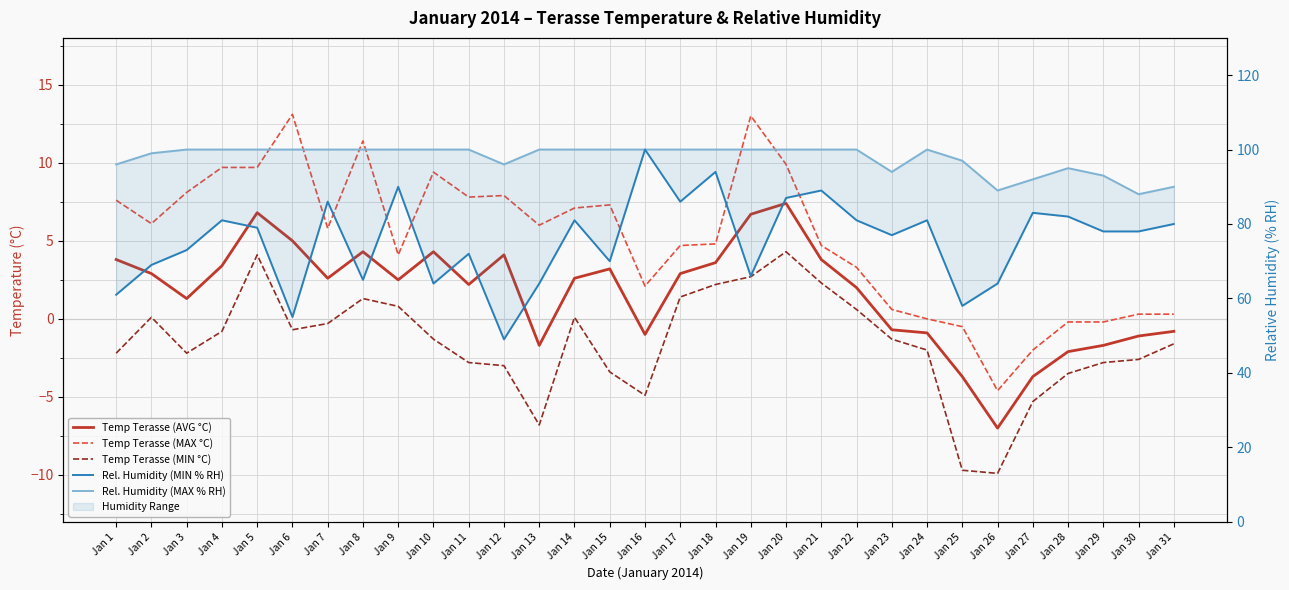

True or false: Temp Terasse (MAX °C) and Temp Terasse (MIN °C) intersect in this chart.

False